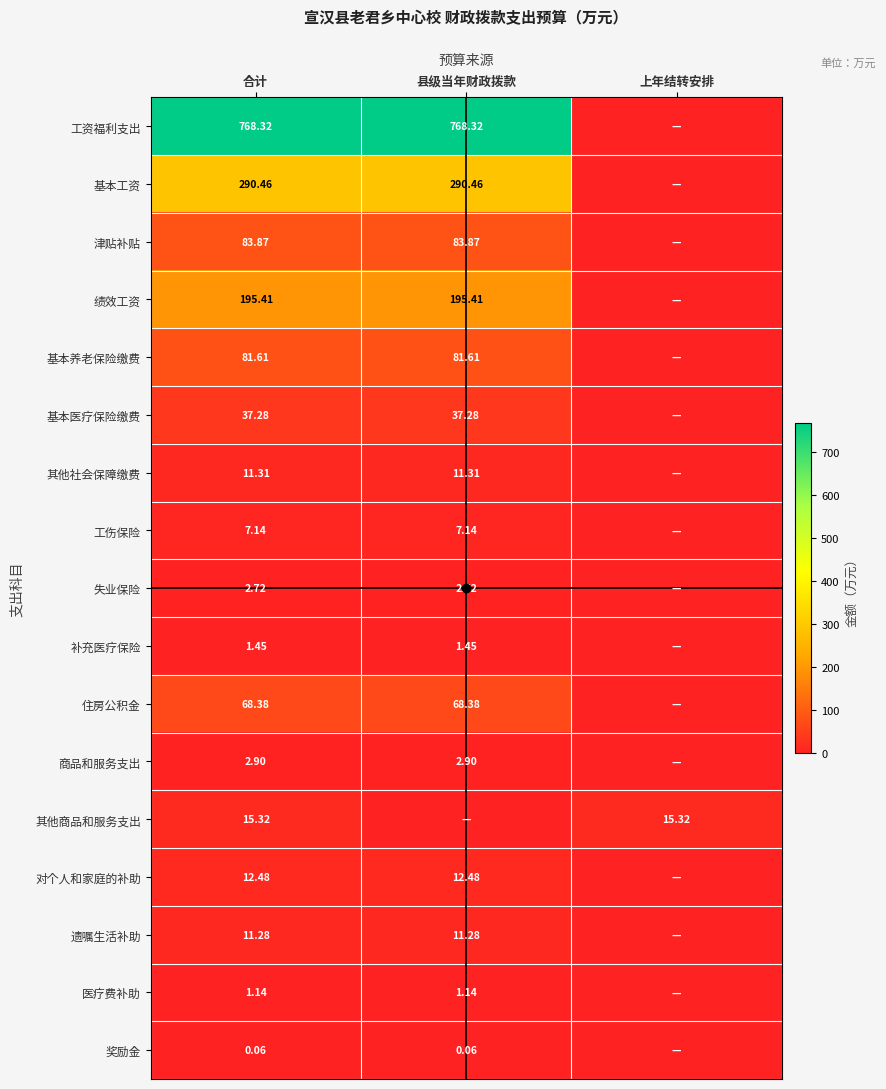

What is the sum of all 基本医疗保险缴费 values?

74.6